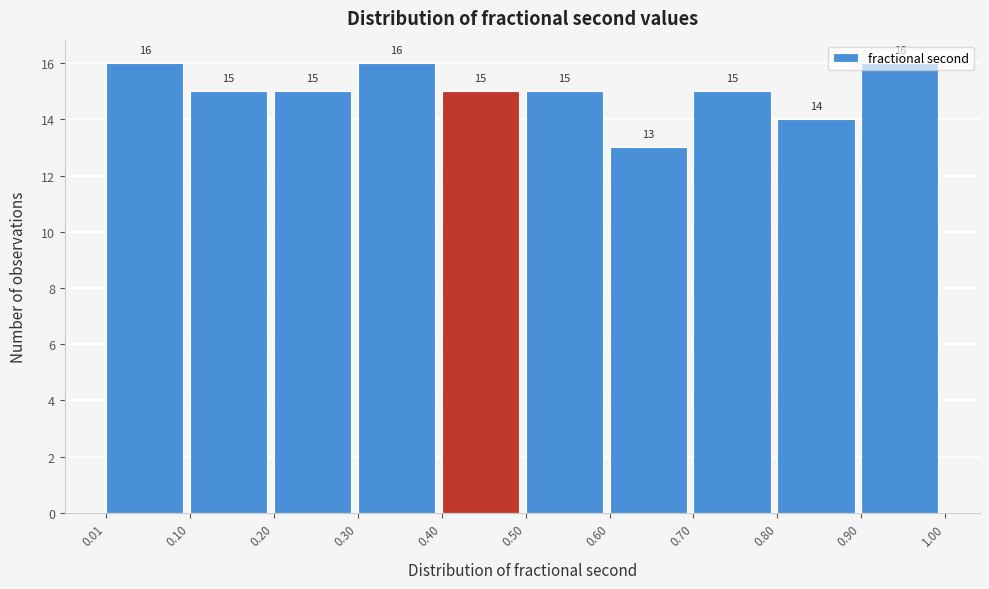

Reading left to right, transcribe this chart: for each bar, give the range it covers on the x-axis and its height.

0.01 to 0.10: 16
0.10 to 0.20: 15
0.20 to 0.30: 15
0.30 to 0.40: 16
0.40 to 0.50: 15
0.50 to 0.60: 15
0.60 to 0.70: 13
0.70 to 0.80: 15
0.80 to 0.90: 14
0.90 to 1.00: 16